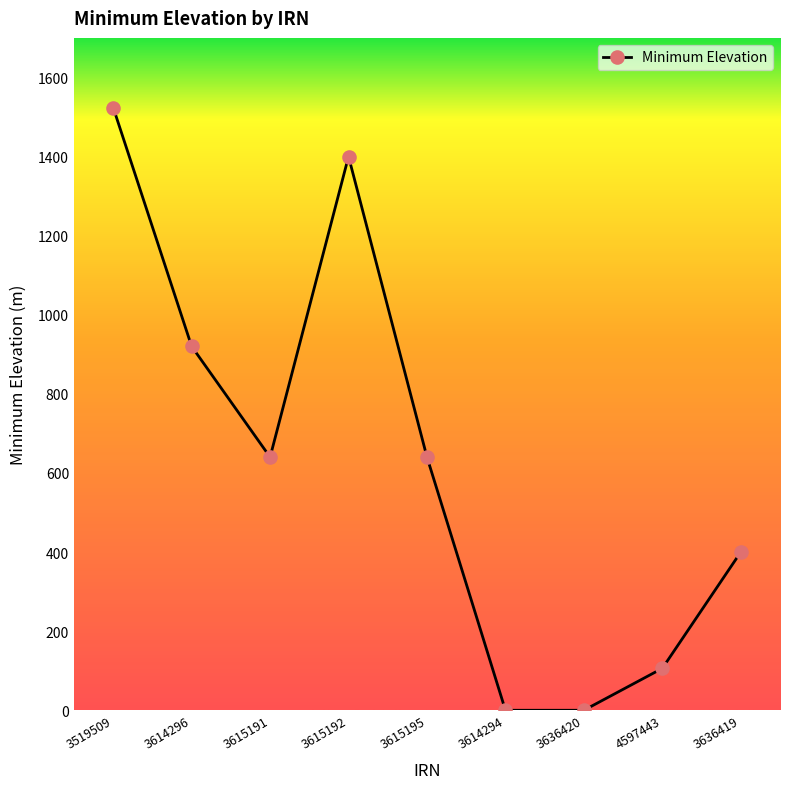

What is the sum of the values at 3615195 and 3615191?

1280